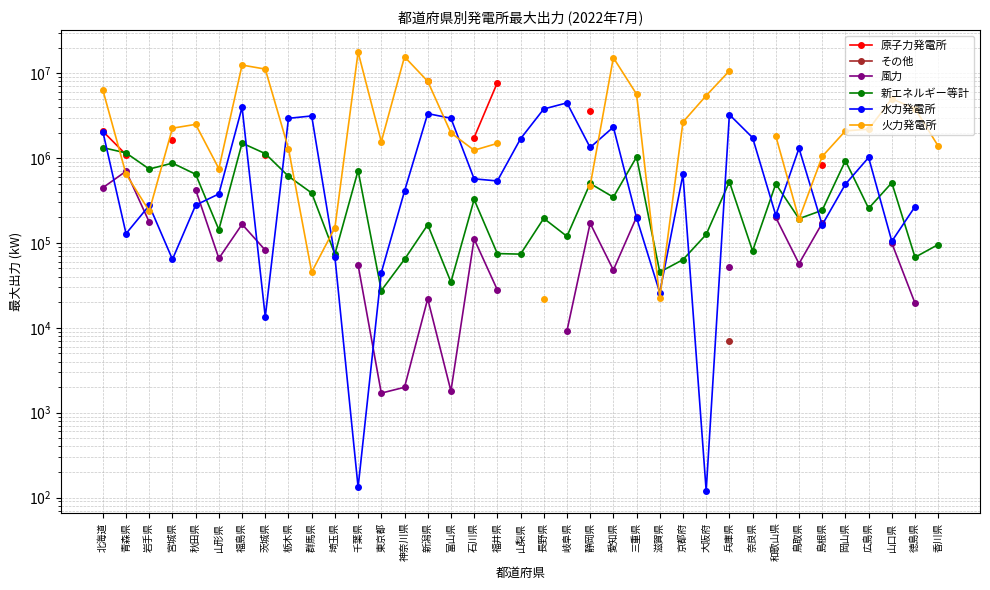

Between 山形県 and 山口県, which is larger?

山口県